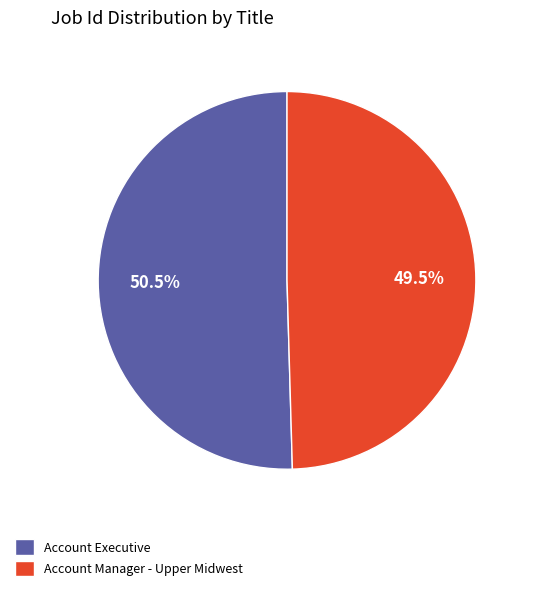

To the nearest percent, what is the difference between the largest and smallest slice percentages?

1%